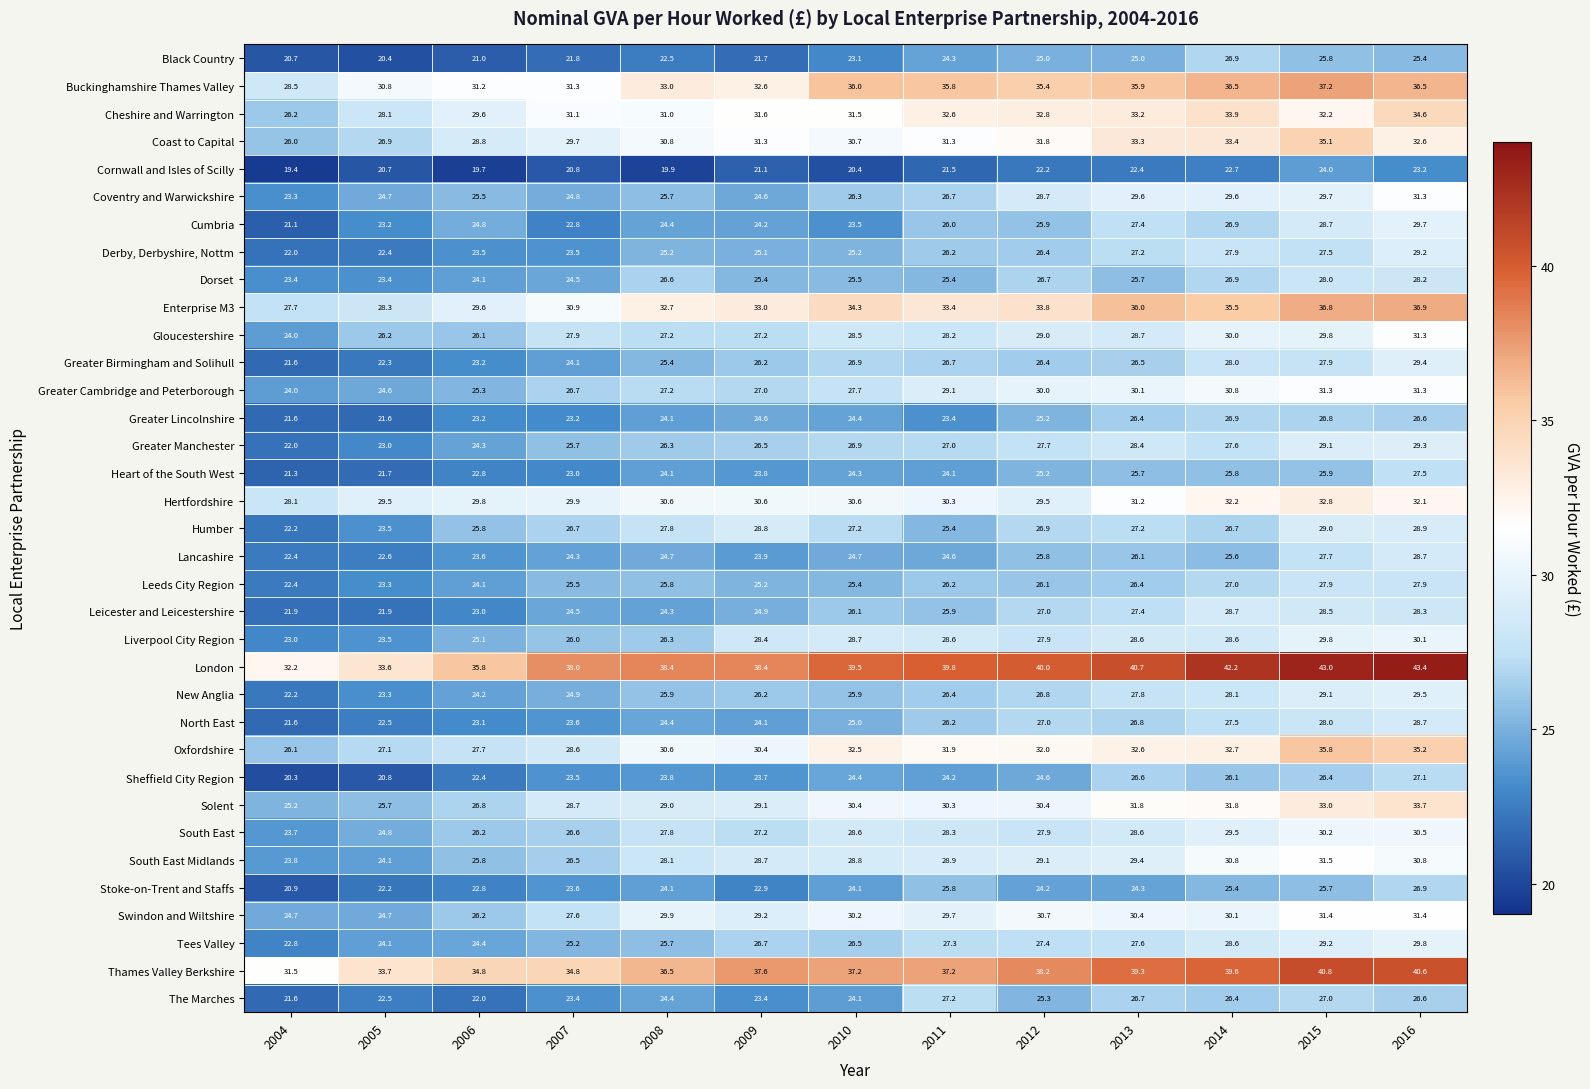

Which category has the highest value in the Greater Lincolnshire series?

2014